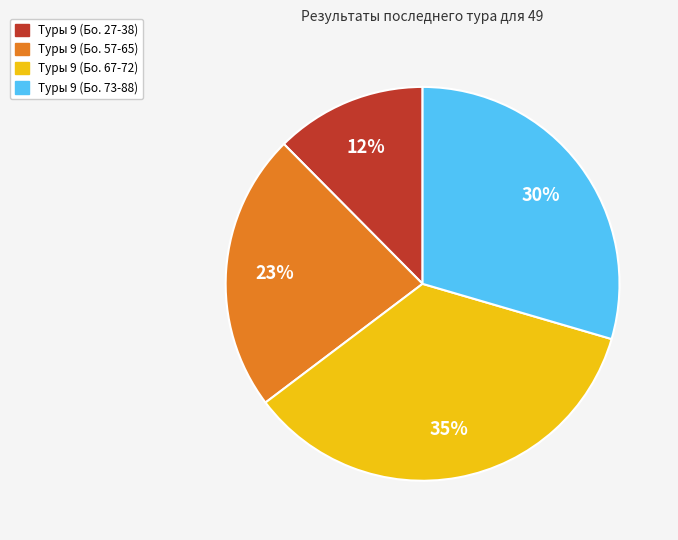

True or false: Туры 9 (Бо. 73-88) accounts for 30% of the total.

True